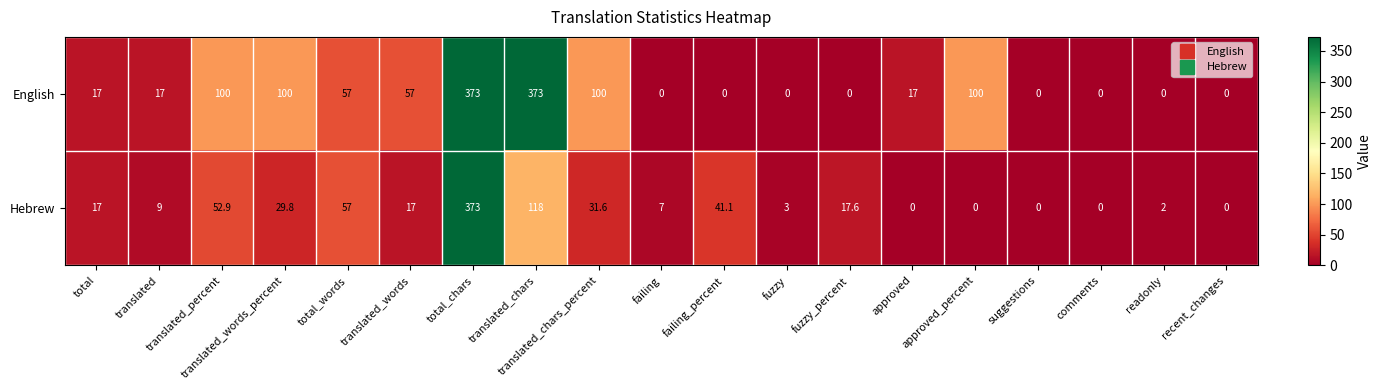

At which category is the sum across all series the highest?

total_chars